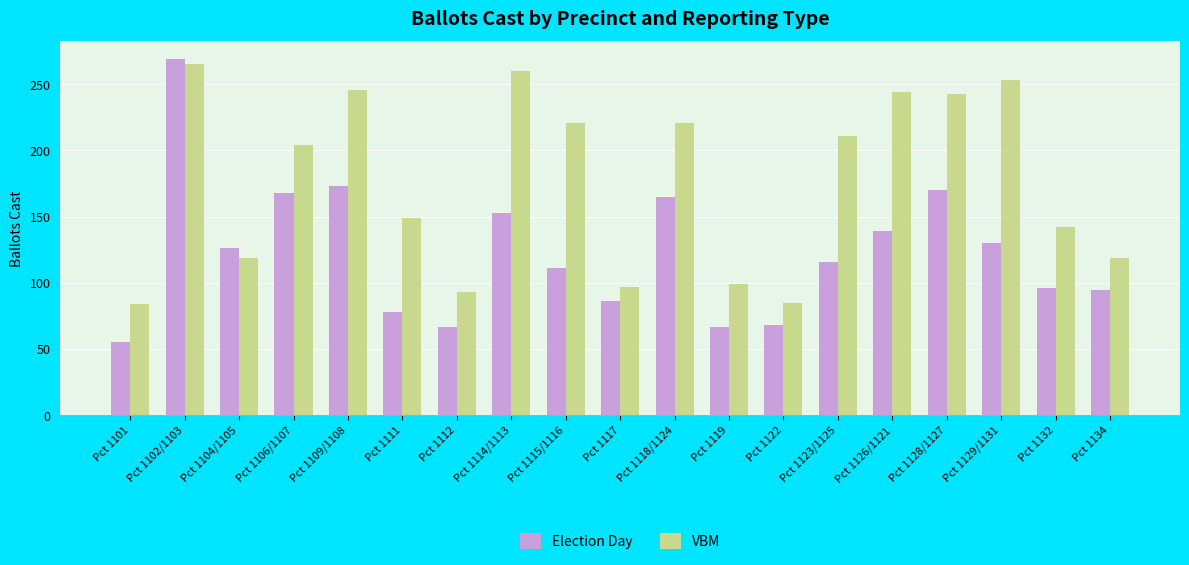

What is the label of the 3rd bar from the left?

Pct 1104/1105